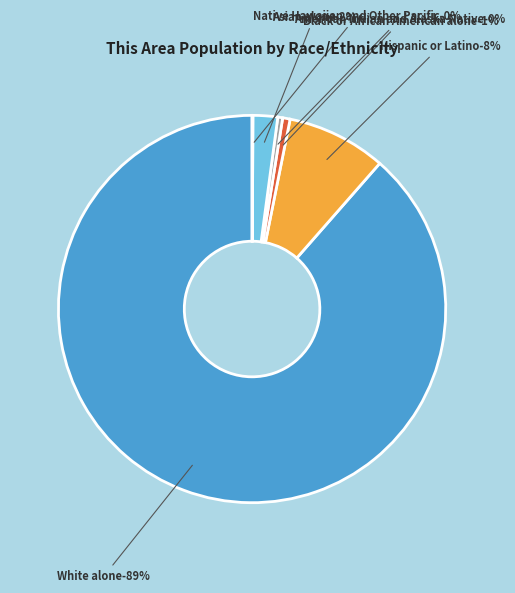

Is it true that Native Hawaiian and Other Pacific is 1% of the pie?

False